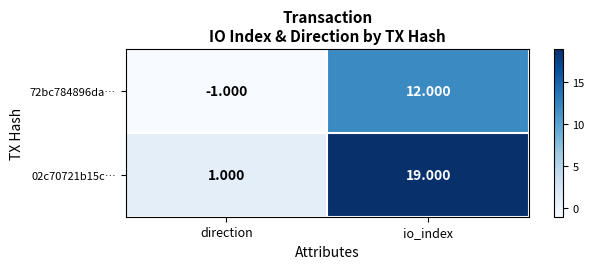

At which label is 02c70721b15c… closest to 10?

direction